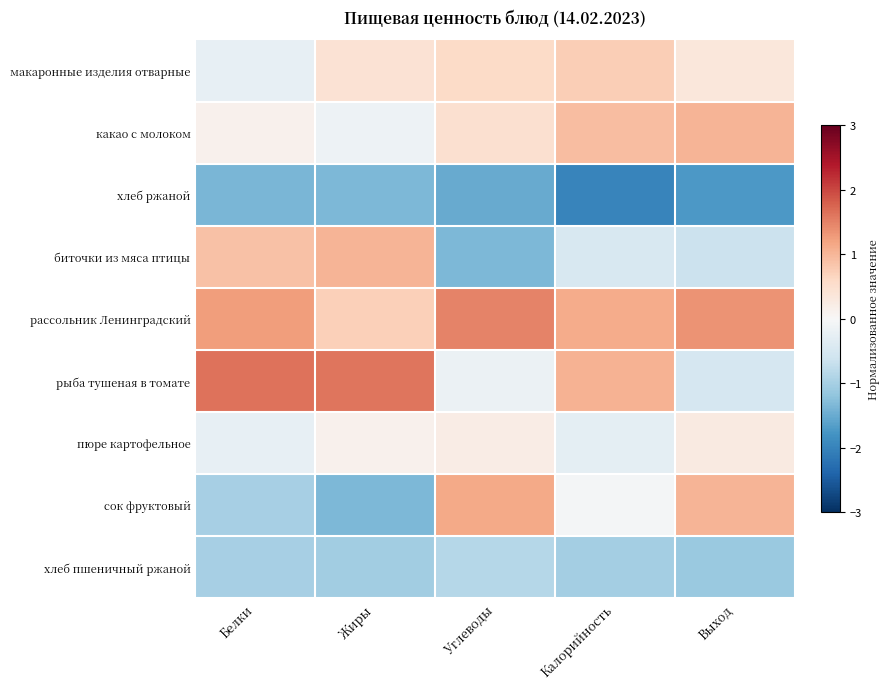

How many data points does each series have?

5